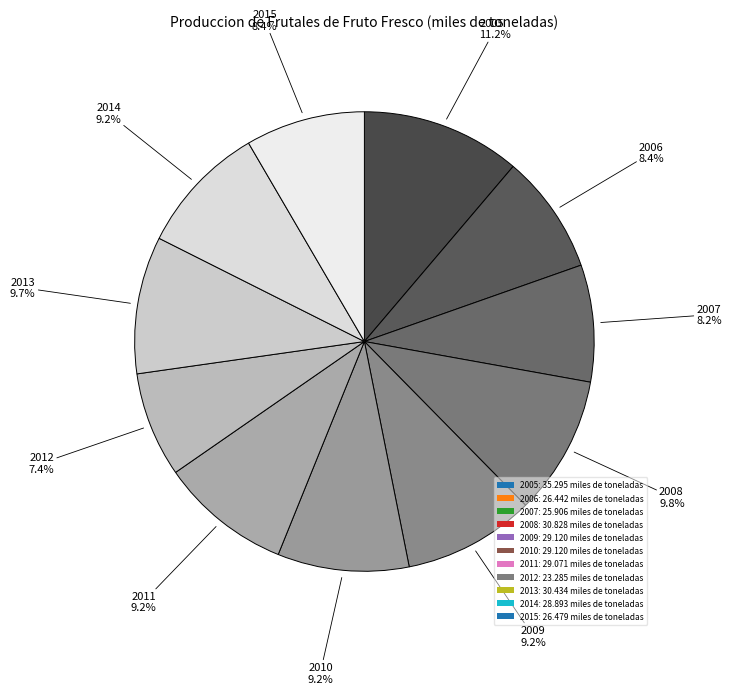

Is the sum of 2005 and 2010 greater than half?

No